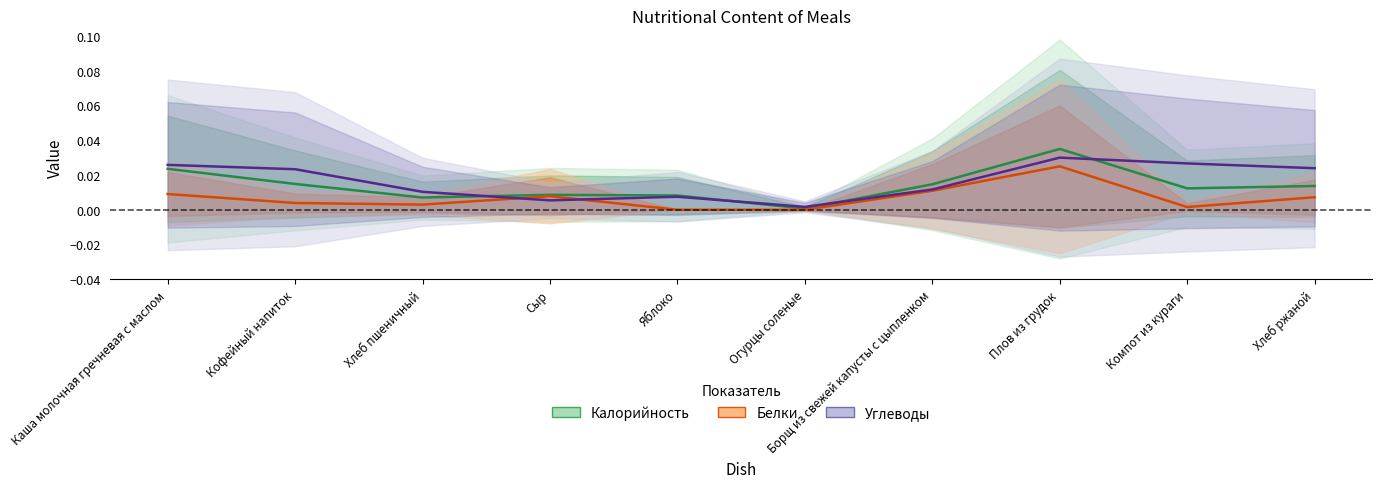

How many series are shown in this chart?

3